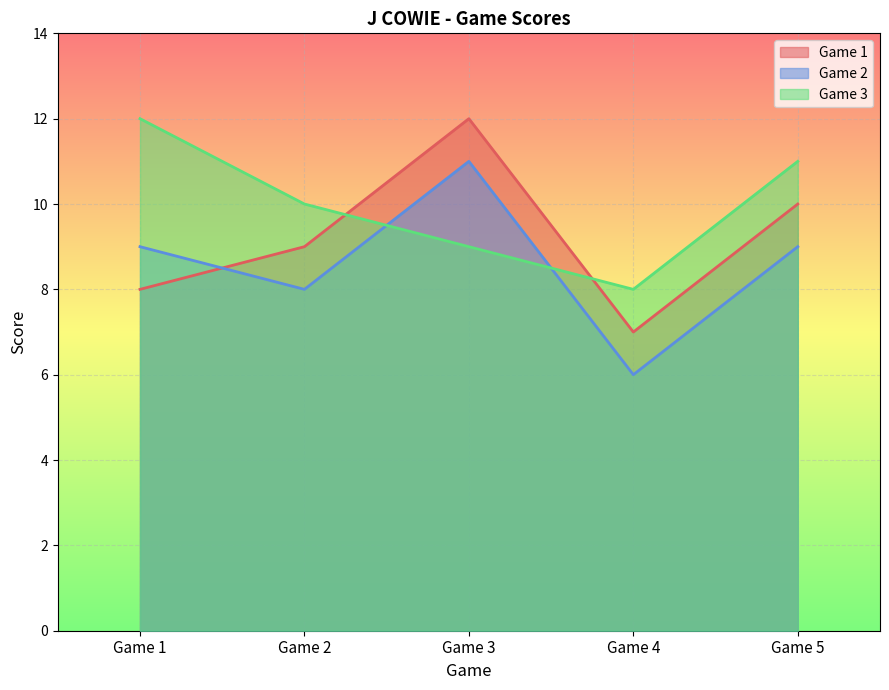

What is the value of the Game 2 point at the 1st from the left?

9